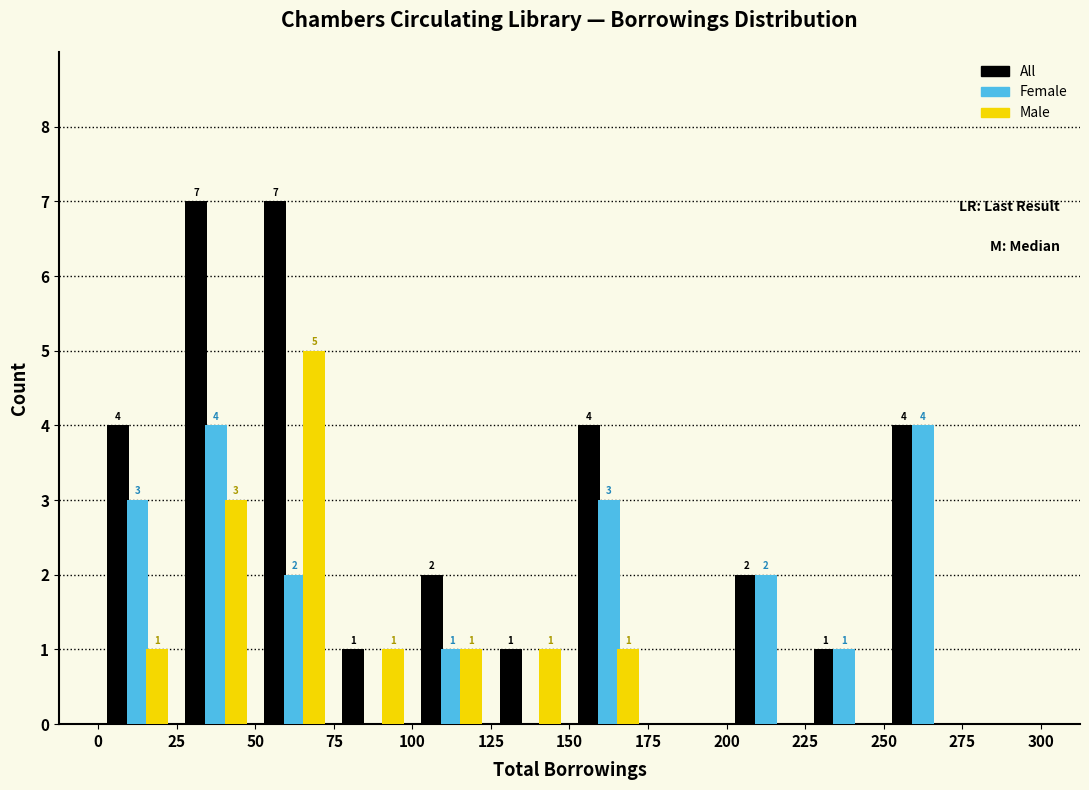

In the Male series, which range on the x-axis has the tallest bar?

50 to 75